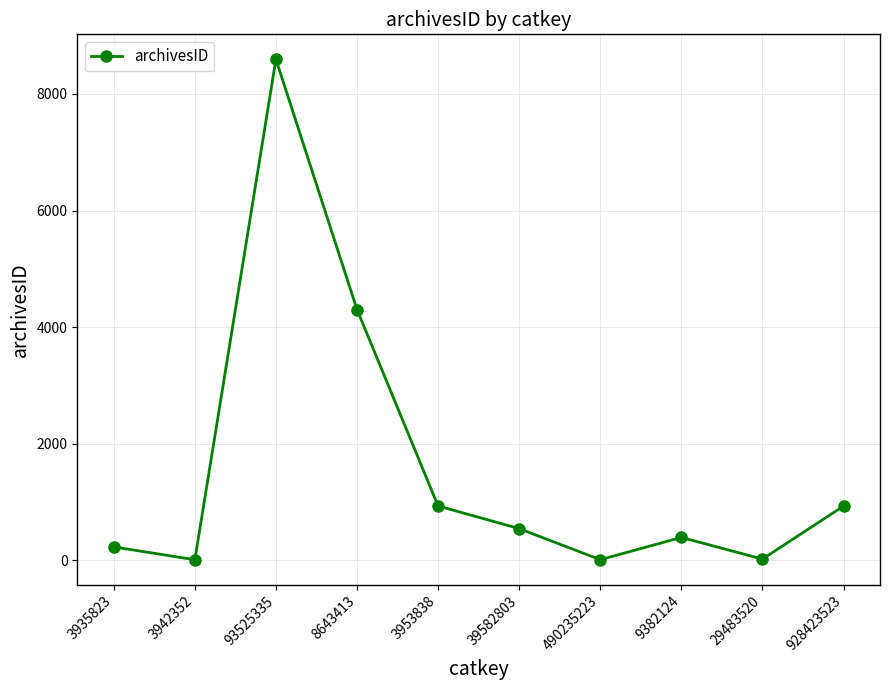

How many points are higher than both their immediate neighbors (excluding endpoints)?

2